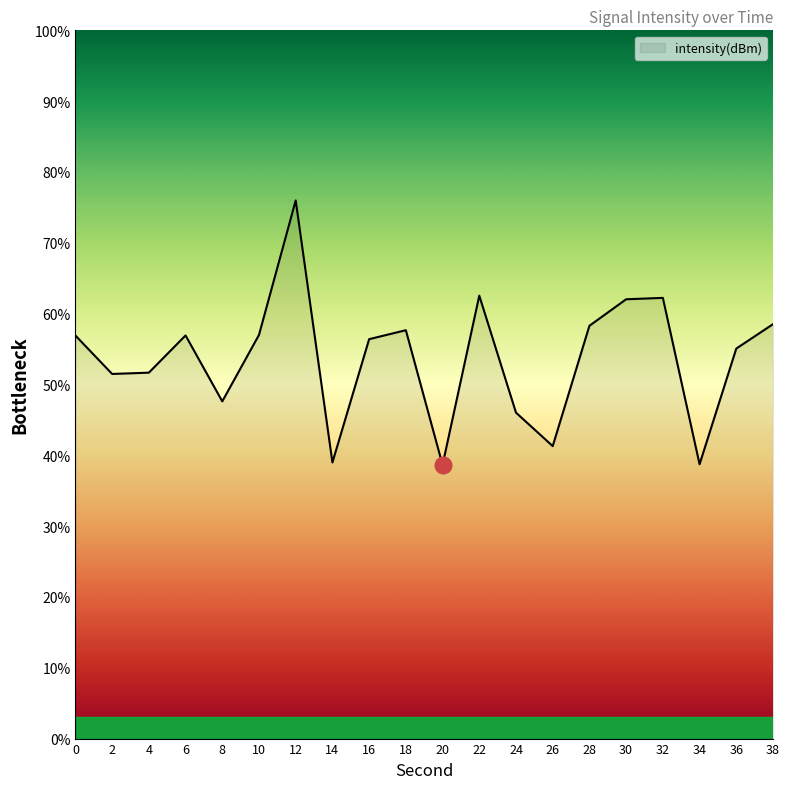

True or false: the data shows 62.0 at 30.

True